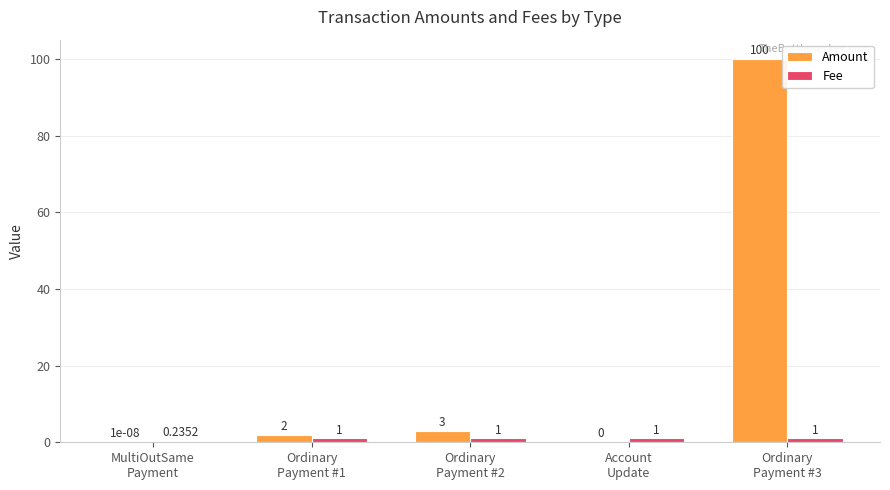

Which series has the largest total across all categories?

Amount